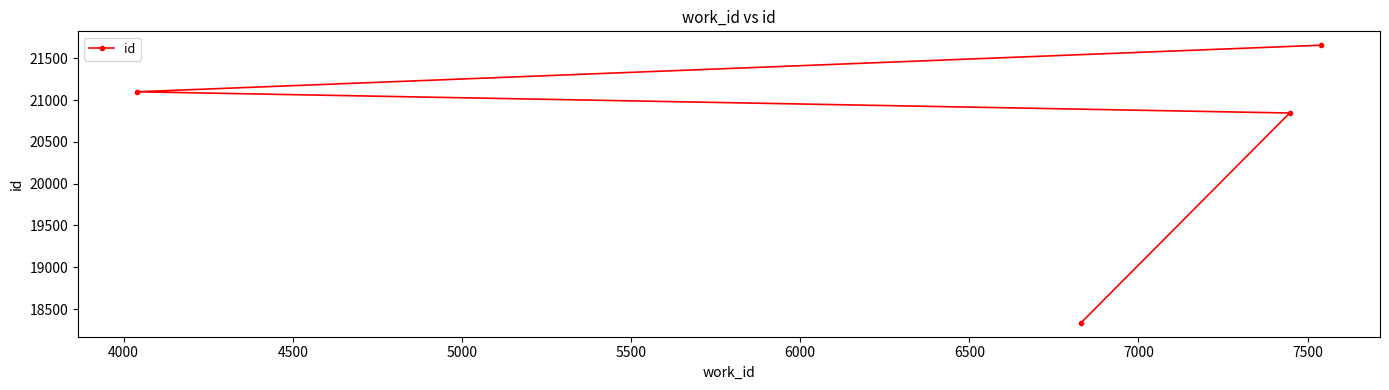

What is the average value?

20484